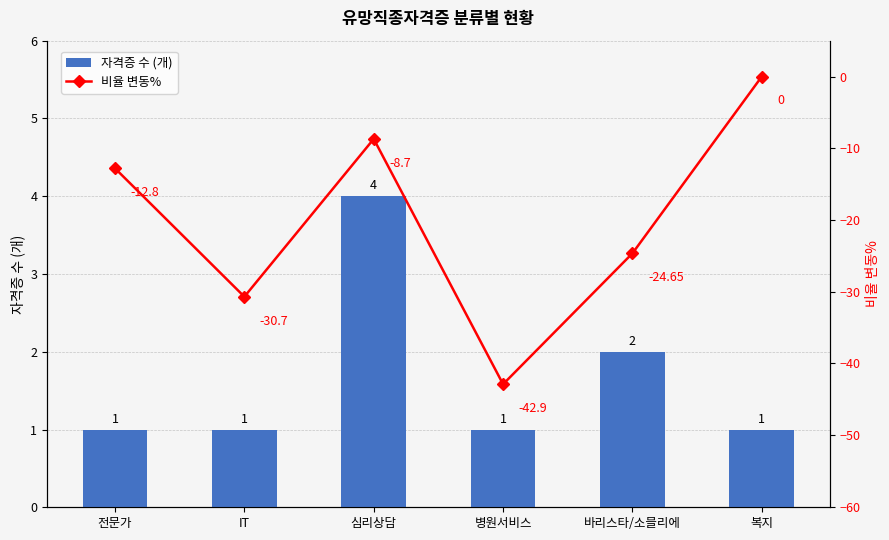

What are all the series names shown in the legend?

자격증 수 (개), 비율 변동%